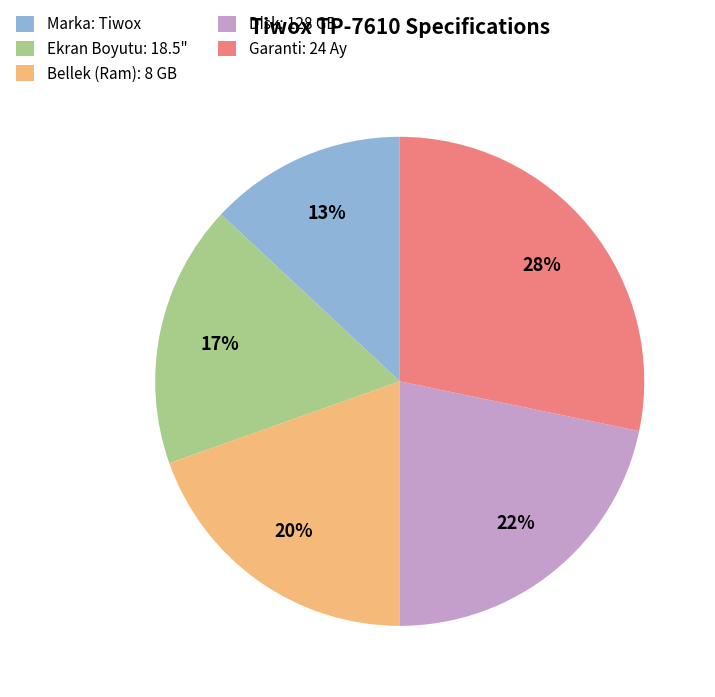

What is the ratio of the value at Garanti: 24 Ay to the value at Bellek (Ram): 8 GB?

1.4